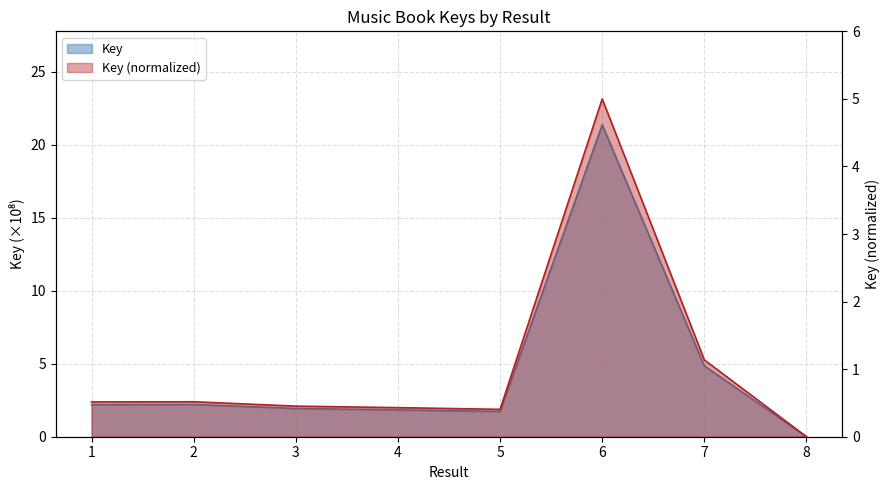

Which has a higher value, 8 or 2?

2